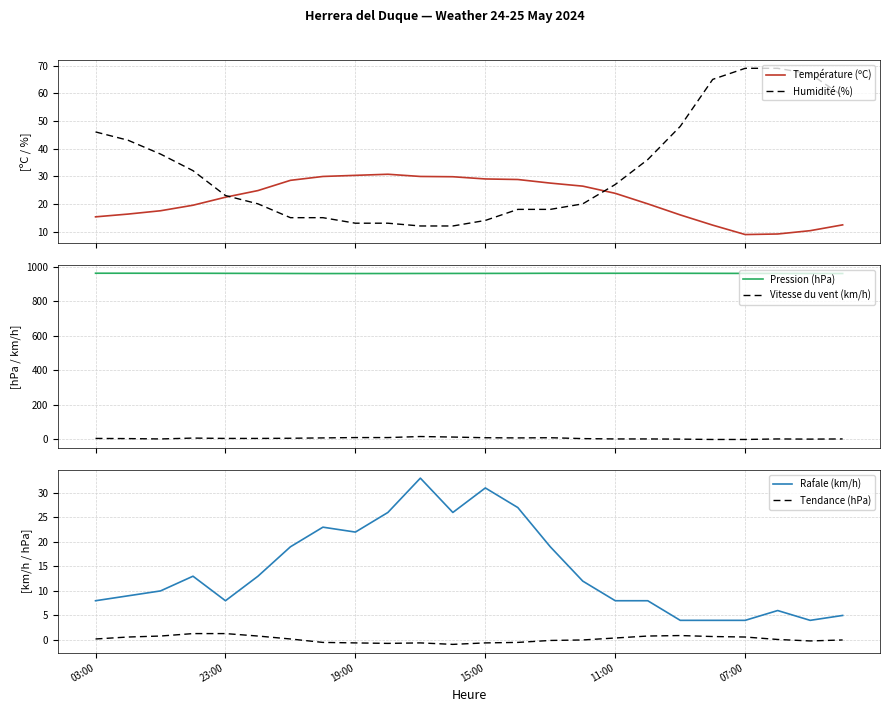

True or false: Pression (hPa) and Vitesse du vent (km/h) cross at least once.

False